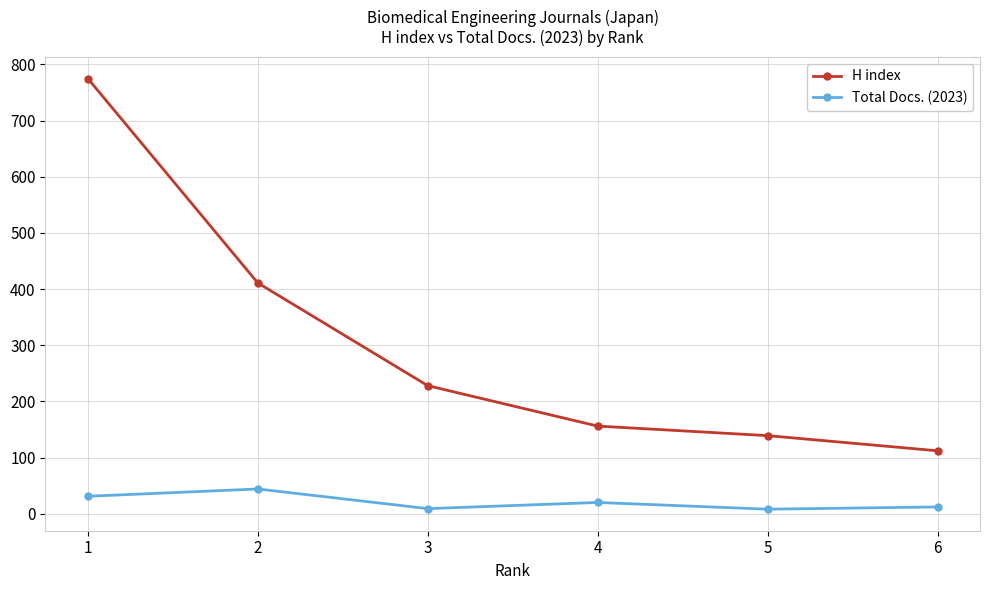

Where is the first local minimum for Total Docs. (2023)?

3